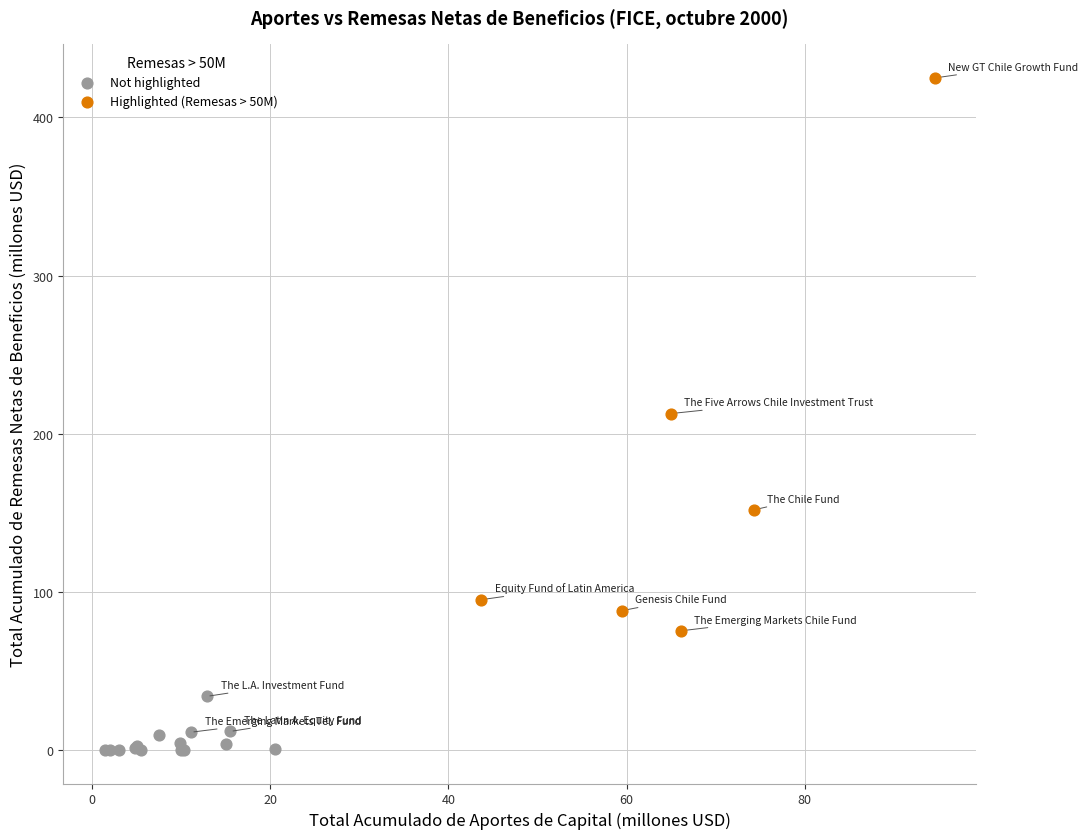

Which series reaches the maximum Y coordinate?

Highlighted (Remesas > 50M)